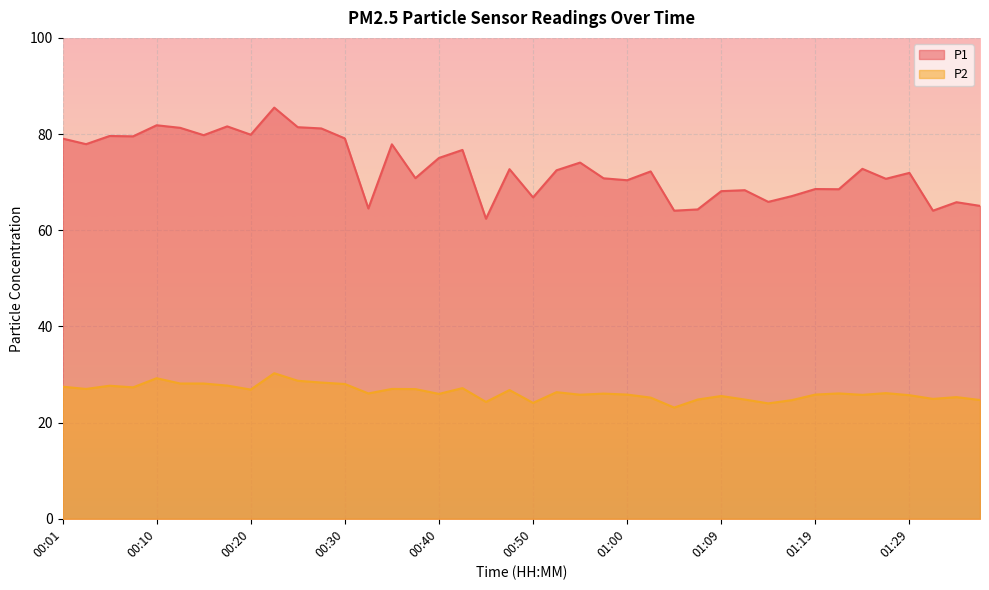

True or false: P1 and P2 intersect in this chart.

False